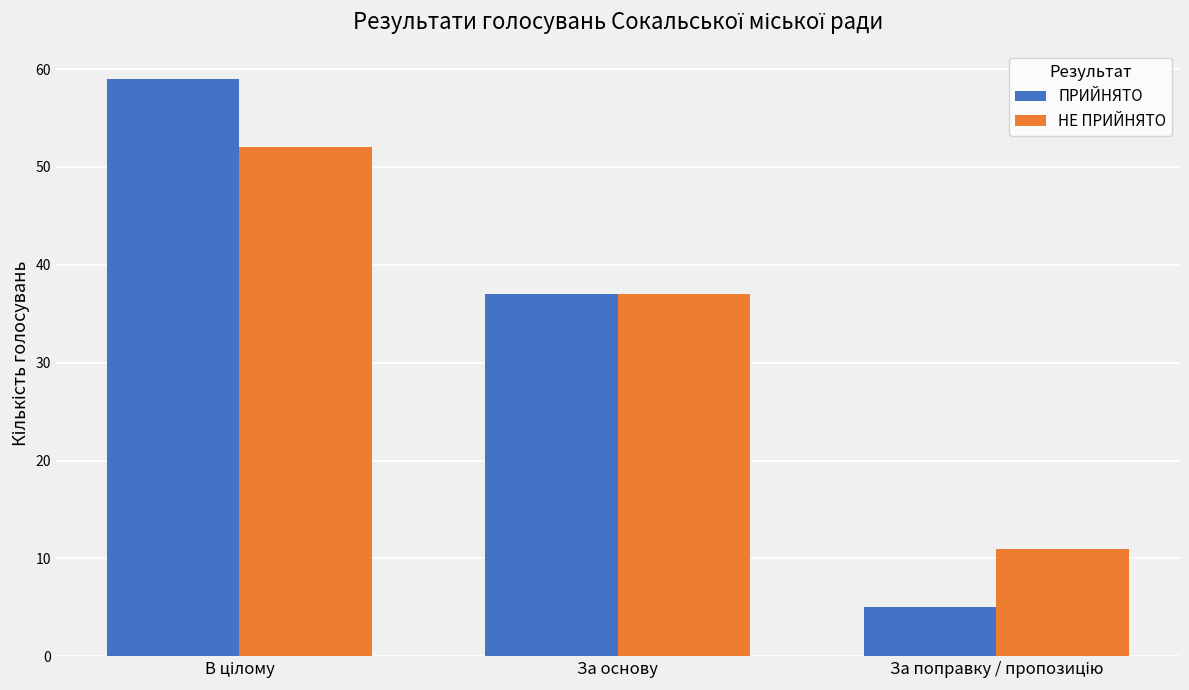

Which series has the largest range (max minus min)?

ПРИЙНЯТО